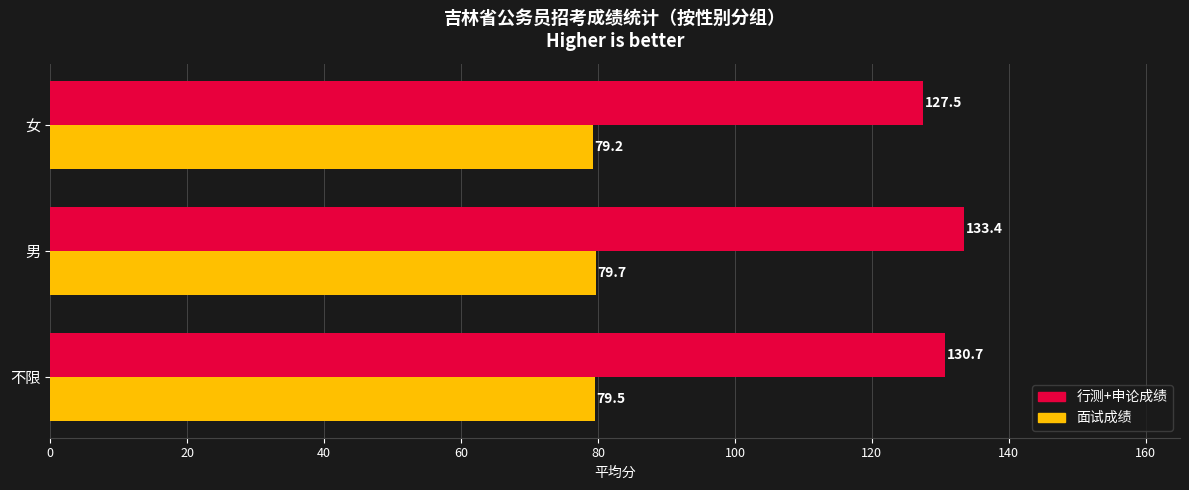

How many values in the 行测+申论成绩 series are below 130?

1